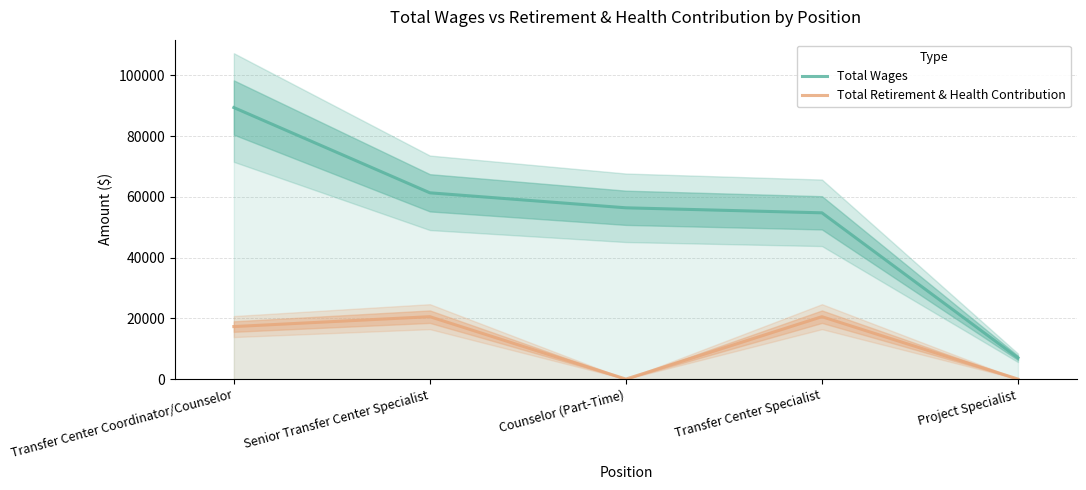

What is the maximum value shown in the chart?

89423